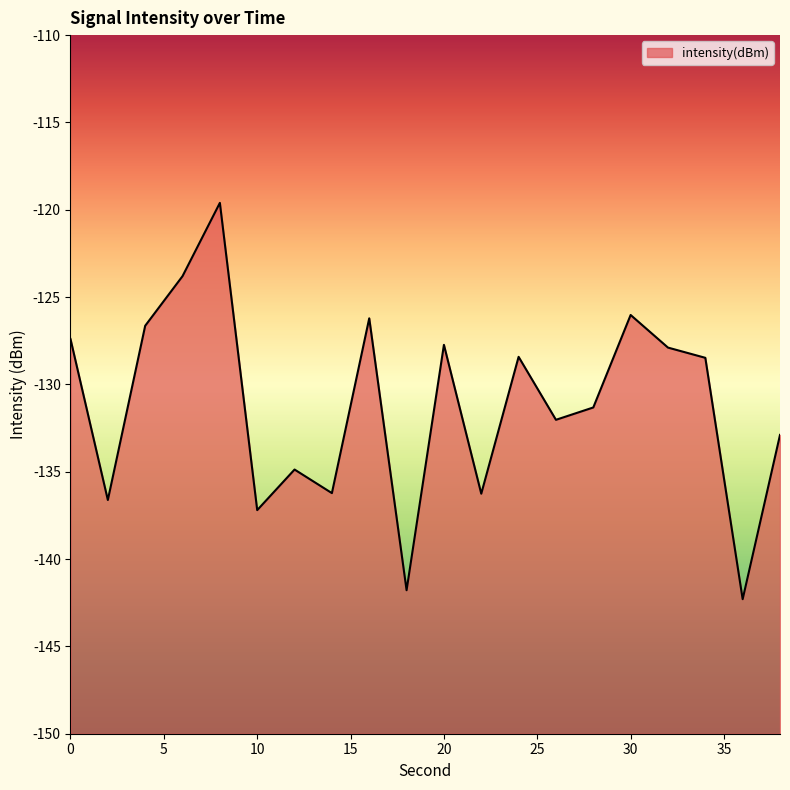

What is the sum of all values?

-2623.7